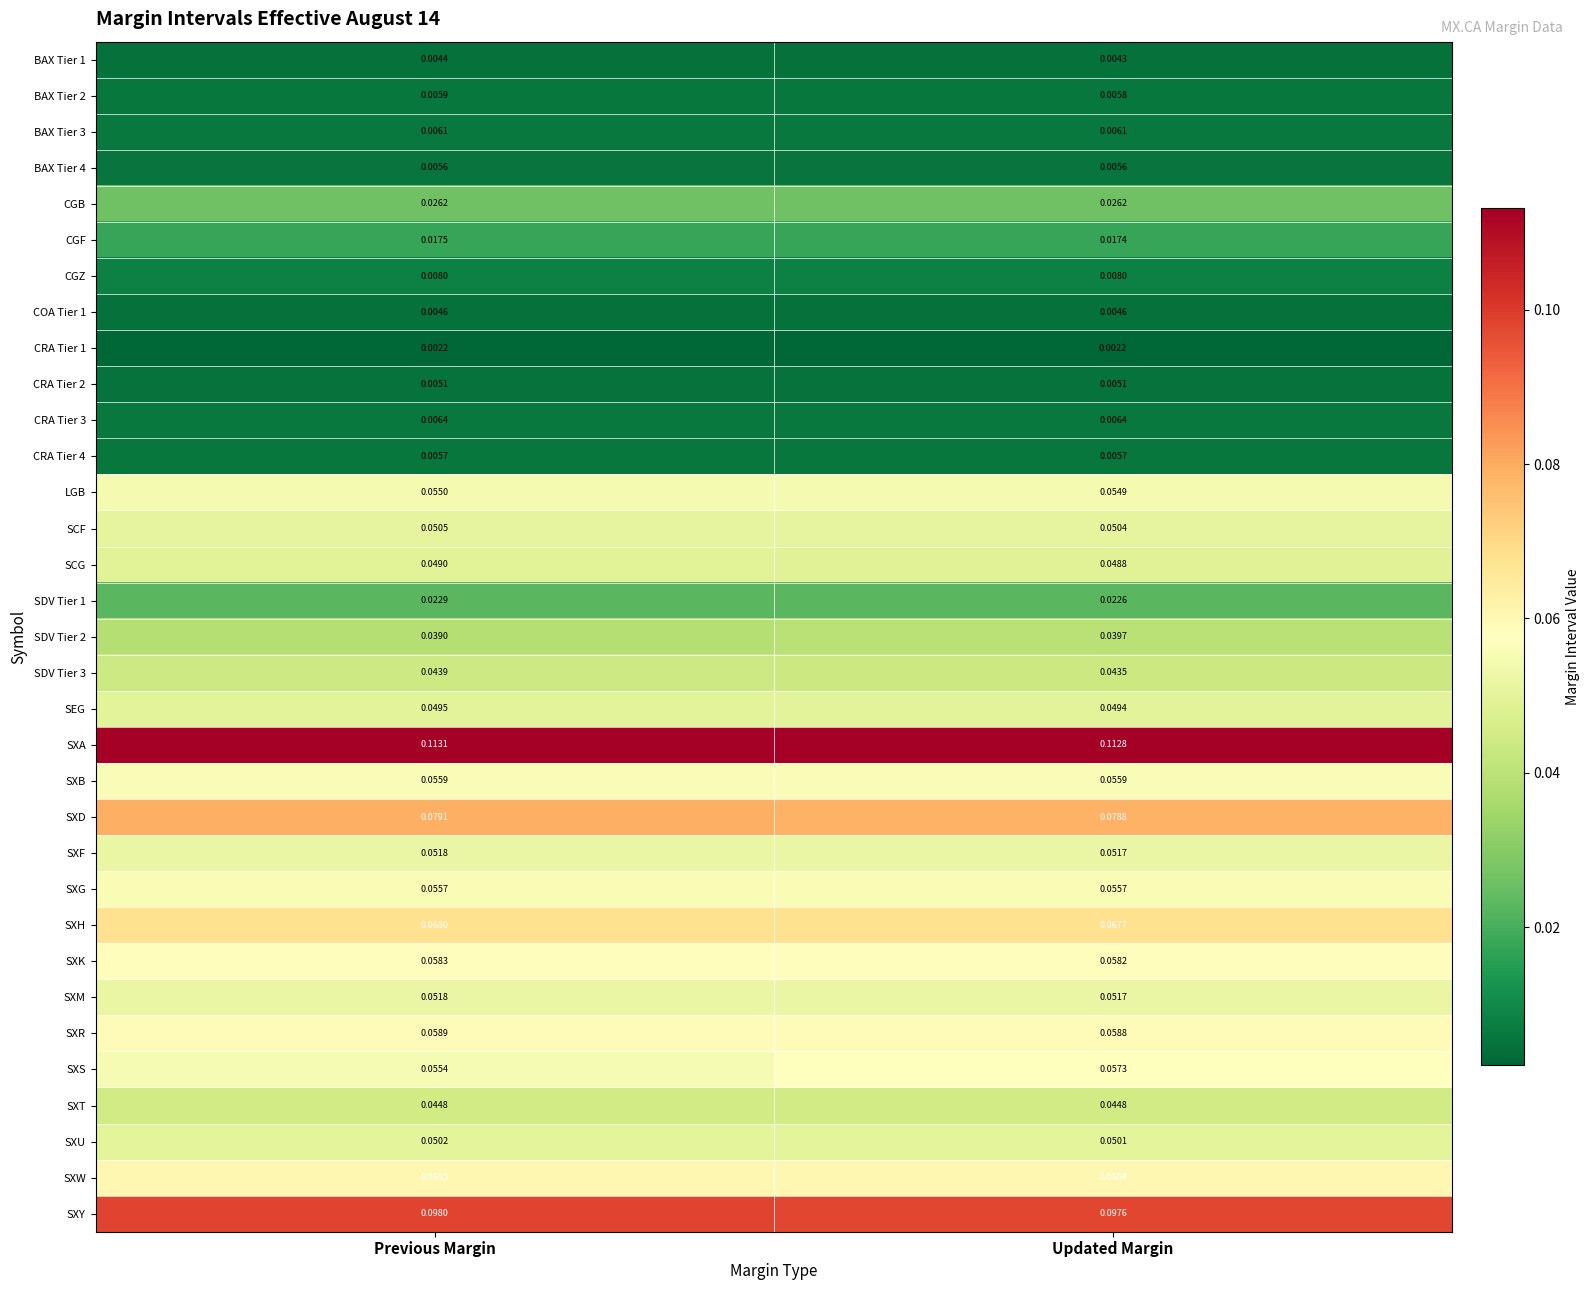

At which category is the sum across all series the highest?

Previous Margin